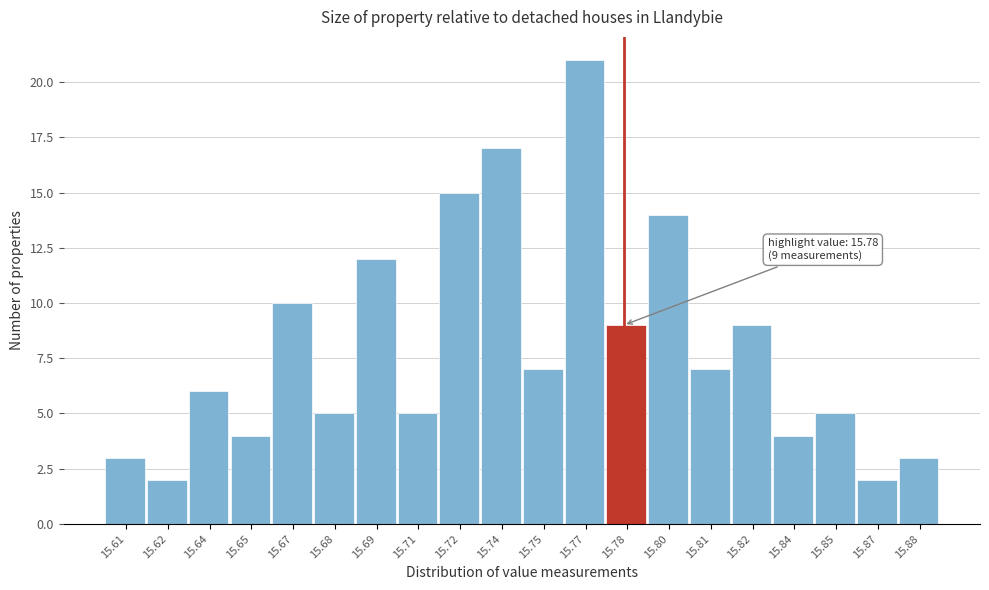

Reading left to right, list all the values displayed in this chart.

15.61=3	15.62=2	15.64=6	15.65=4	15.67=10	15.68=5	15.69=12	15.71=5	15.72=15	15.74=17	15.75=7	15.77=21	15.78=9	15.80=14	15.81=7	15.82=9	15.84=4	15.85=5	15.87=2	15.88=3